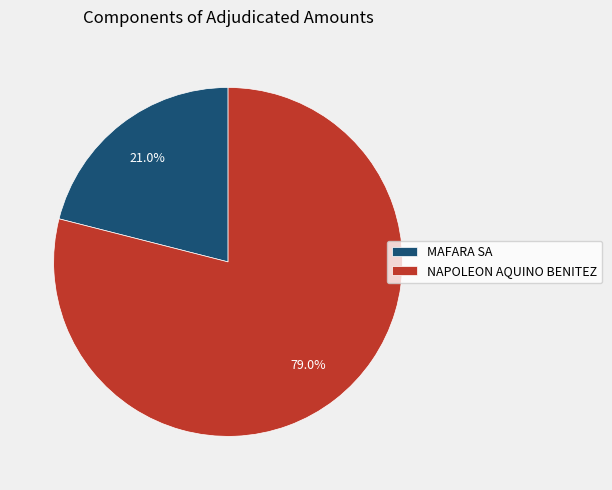

To the nearest percent, what is the difference between the NAPOLEON AQUINO BENITEZ and MAFARA SA slice percentages?

58%